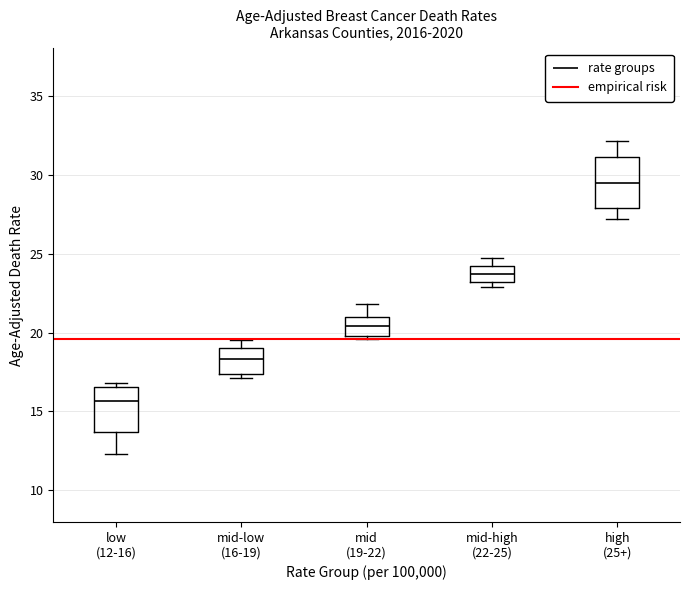

Where is the lower edge of the box for mid (19-22) on the y-axis? The values are not printed on the chart, so give them approximately, as read against the axis.

20.0